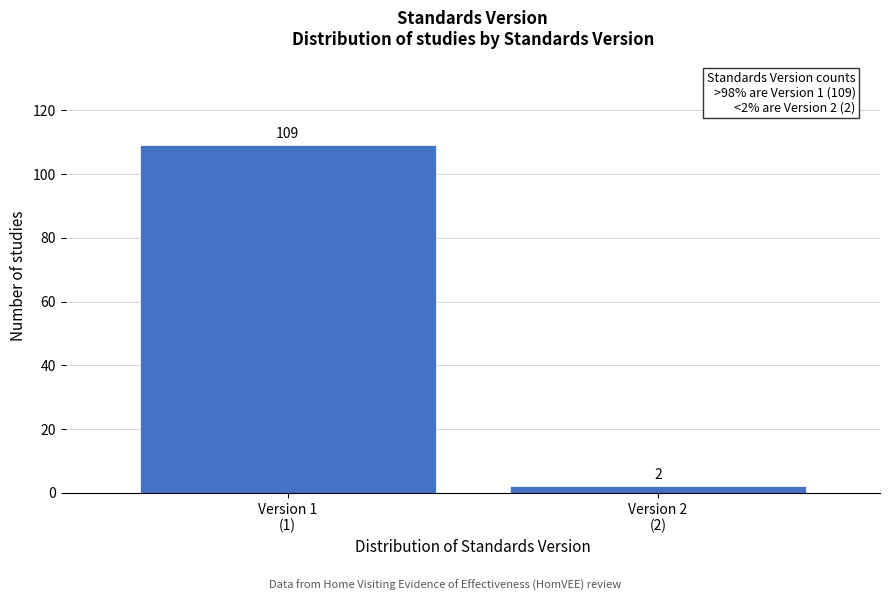

Reading left to right, extract all data points from this chart.

109	2